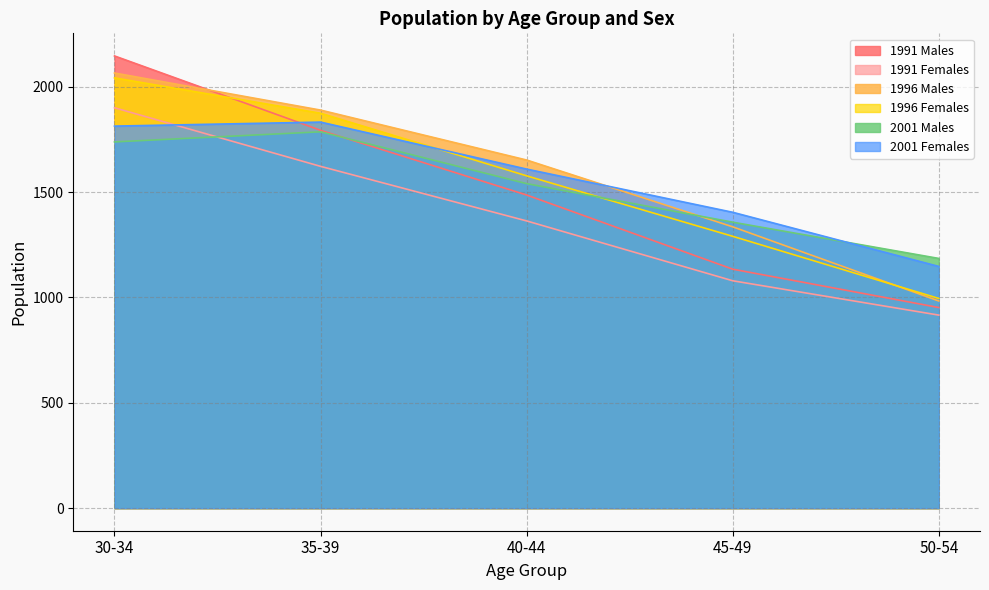

Is it true that 1991 Females equals 1079 at 45-49?

True